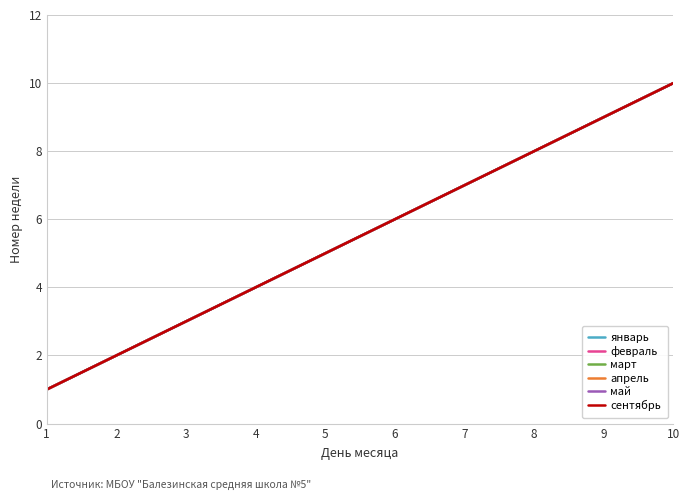

True or false: сентябрь and февраль intersect in this chart.

False